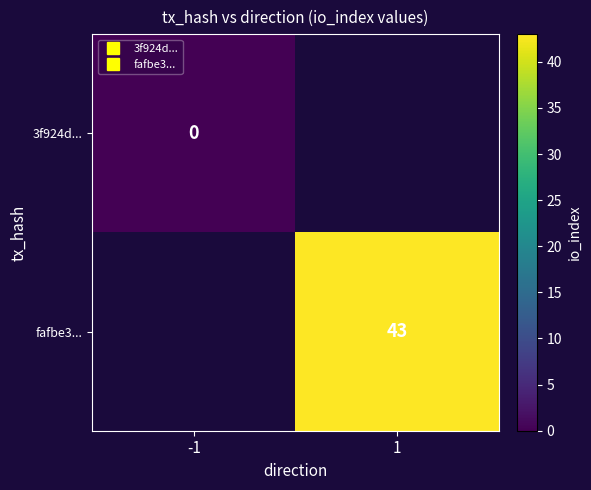

Is it true that fafbe3... equals 19.0 at 1?

False